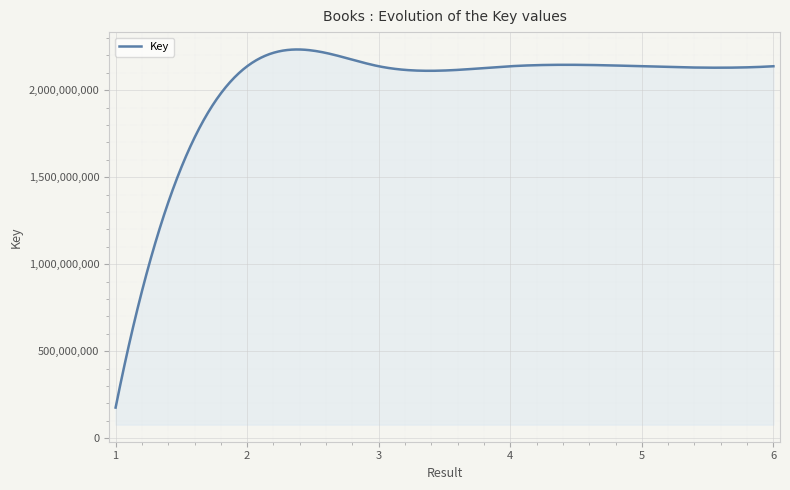

What is the sum of all values?

10863984643